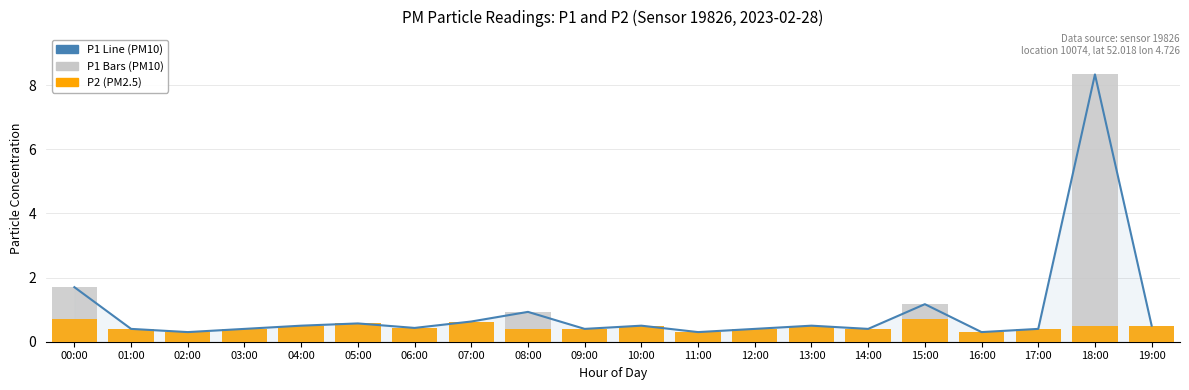

What is the maximum value for P1 Line?

8.3